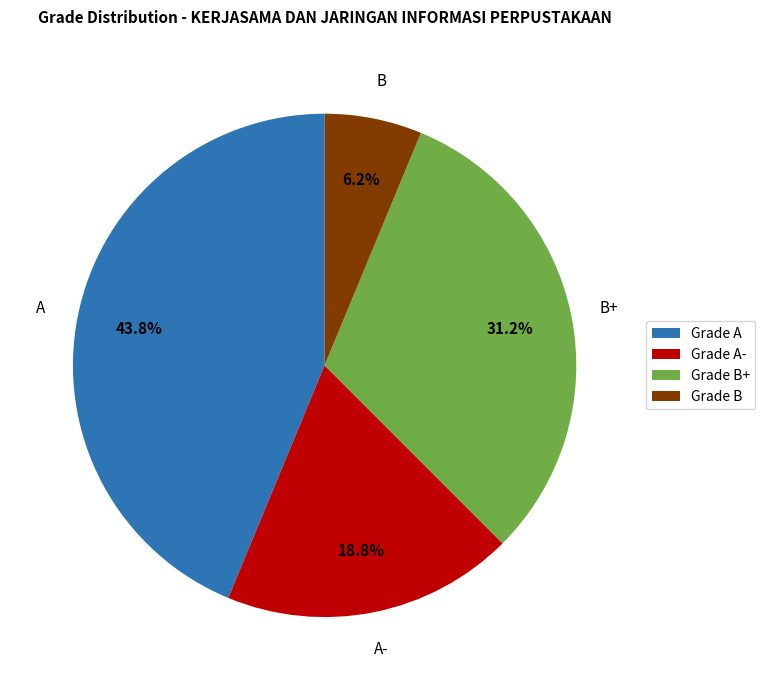

Is there any slice that represents more than half of the pie?

No